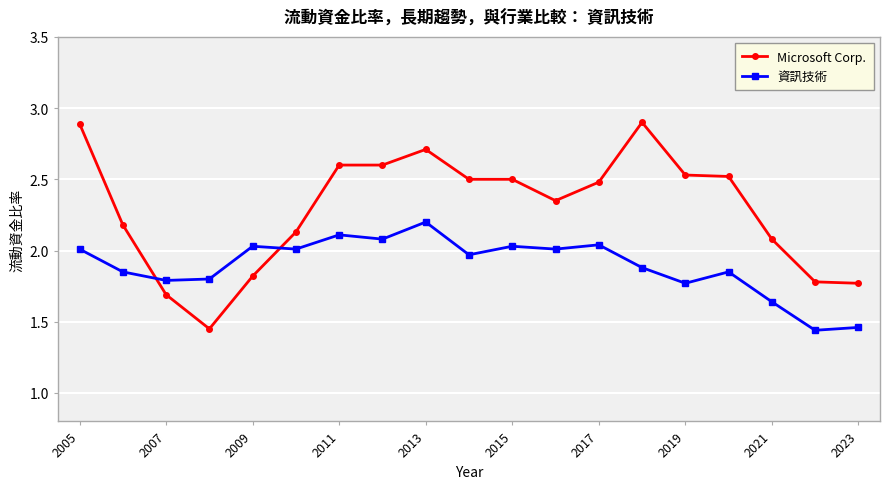

List the series in order of their peak value, lowest first.

資訊技術, Microsoft Corp.